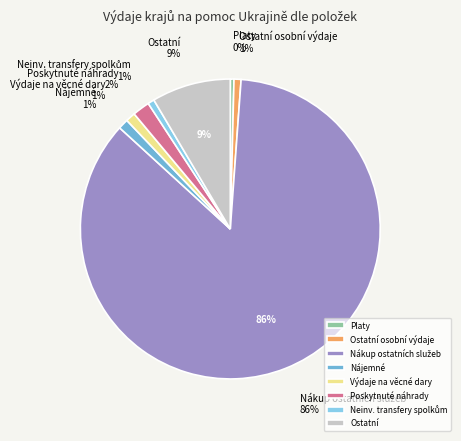

What percentage is NOT represented by Poskytnuté náhrady?

98.1%